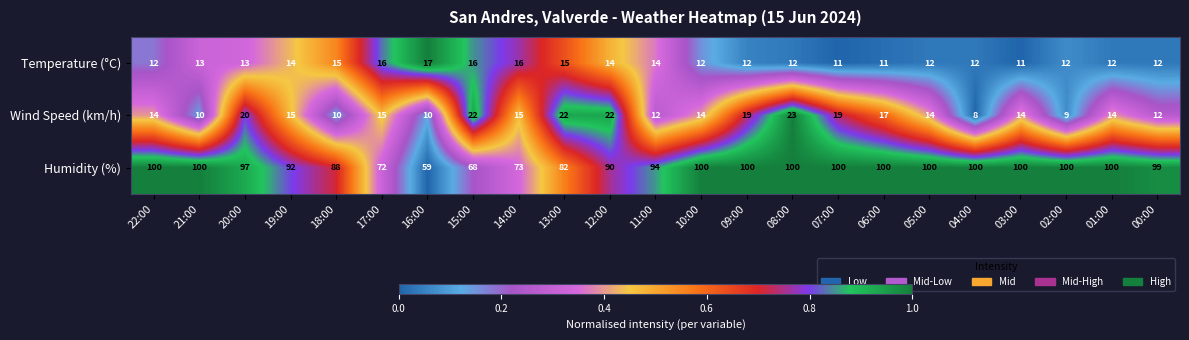

Rank the series at 20:00 from highest to lowest value.

Humidity (%), Wind Speed (km/h), Temperature (°C)